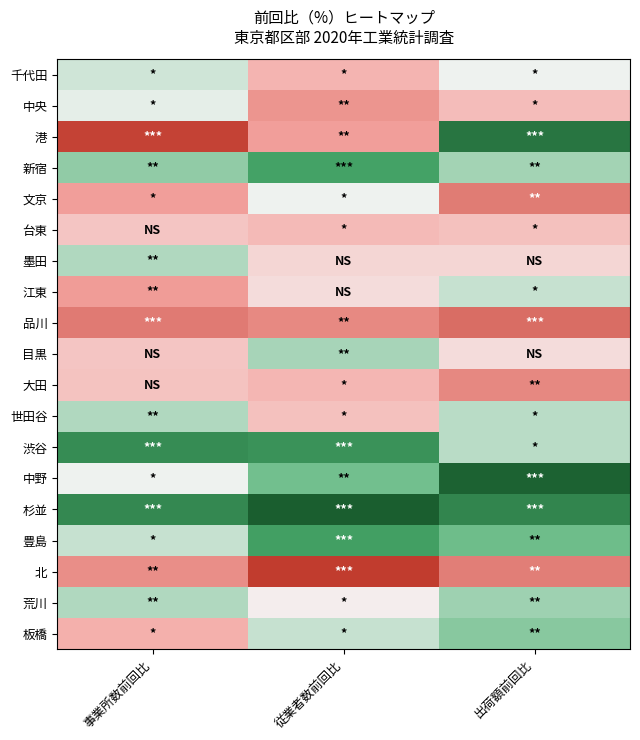

Which series changed the most between 従業者数前回比 and 出荷額前回比?

港